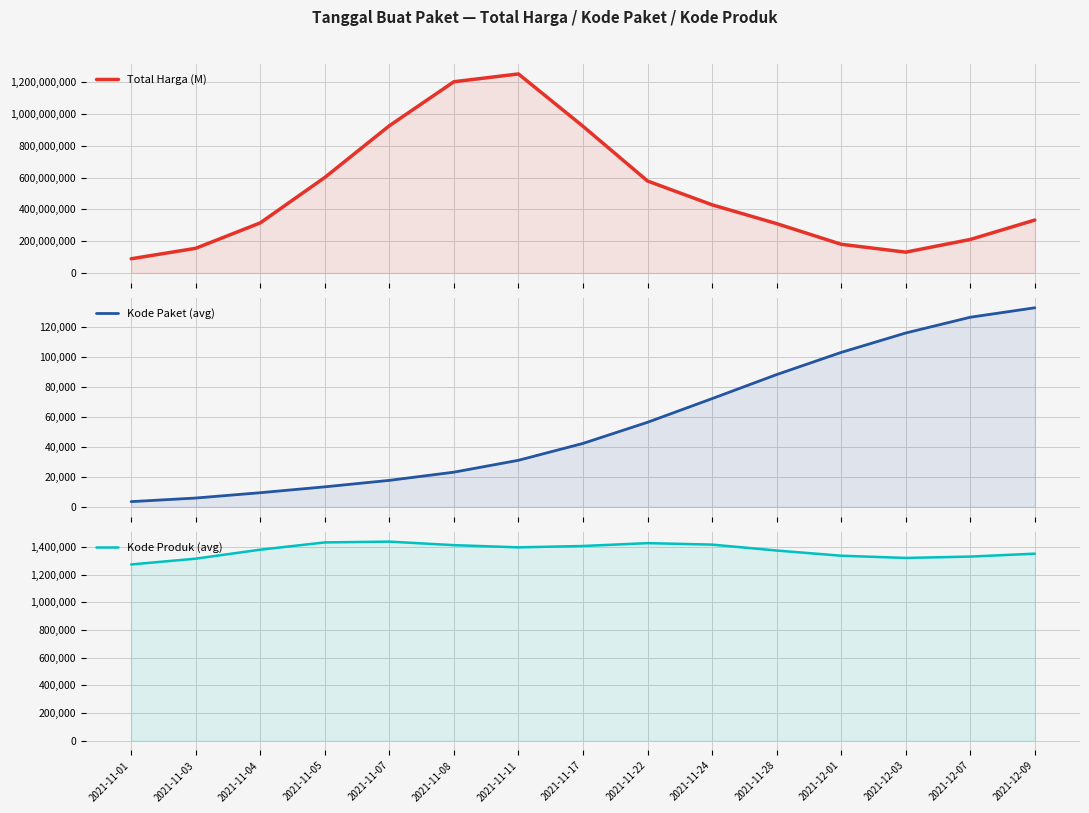

True or false: Total Harga (M) and Kode Paket (avg) cross at least once.

False